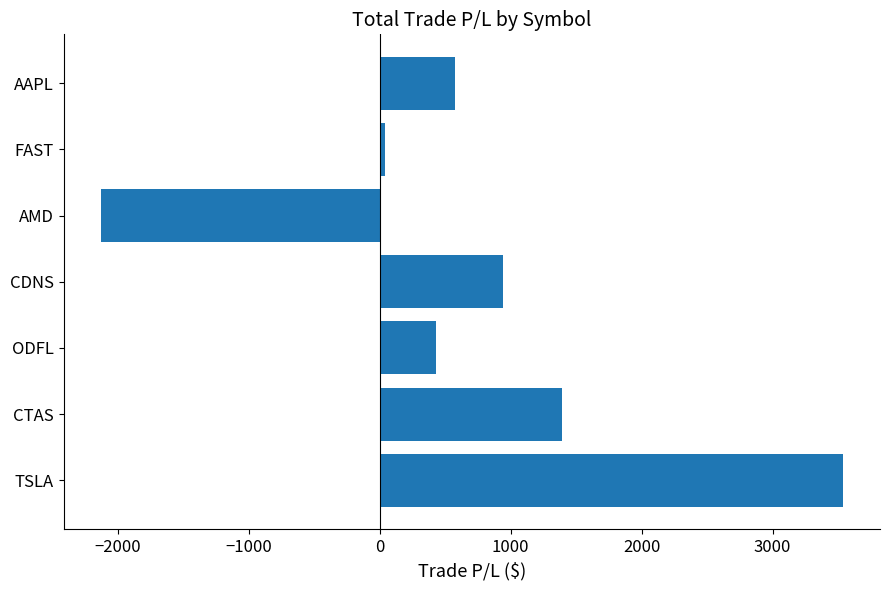

Rank the categories by value from lowest to highest.

AMD, FAST, ODFL, AAPL, CDNS, CTAS, TSLA